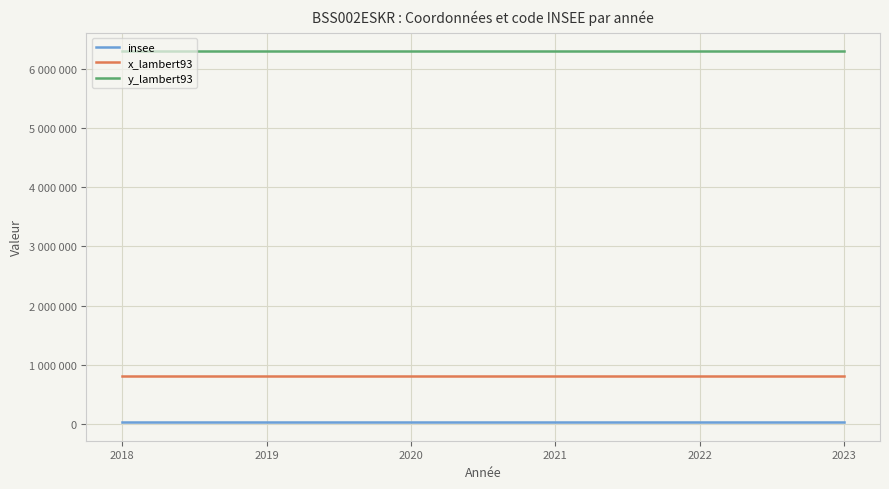

What is the sum of all insee values?

180216